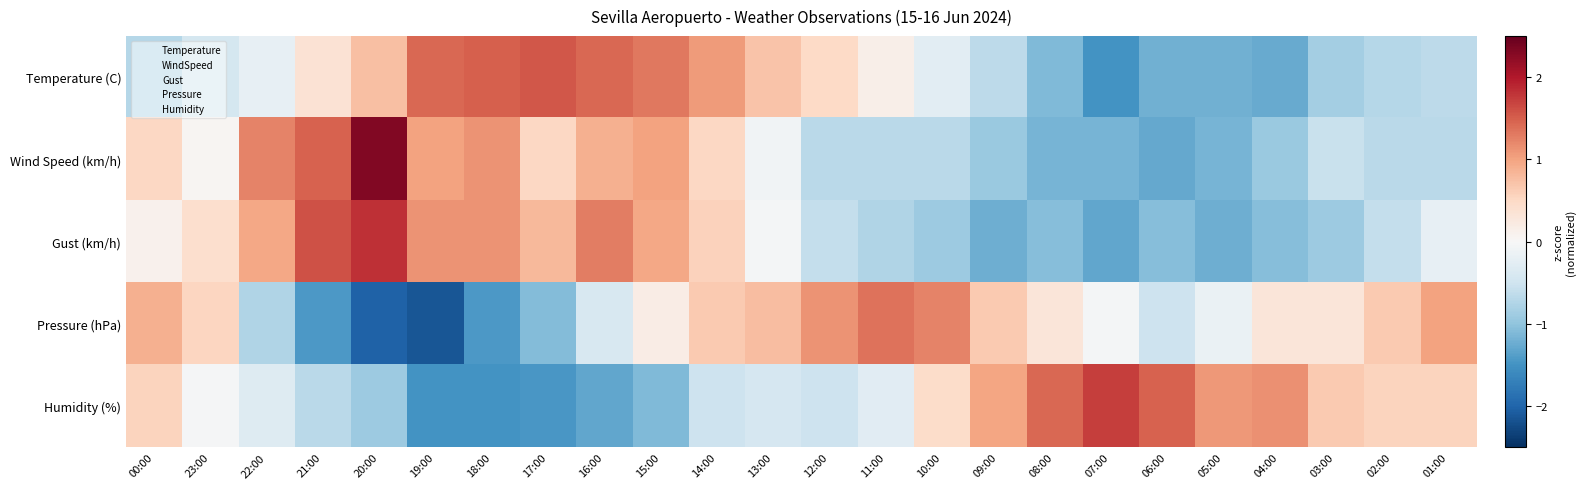

Between 22:00 and 14:00, which series saw the biggest shift?

Pressure (hPa)